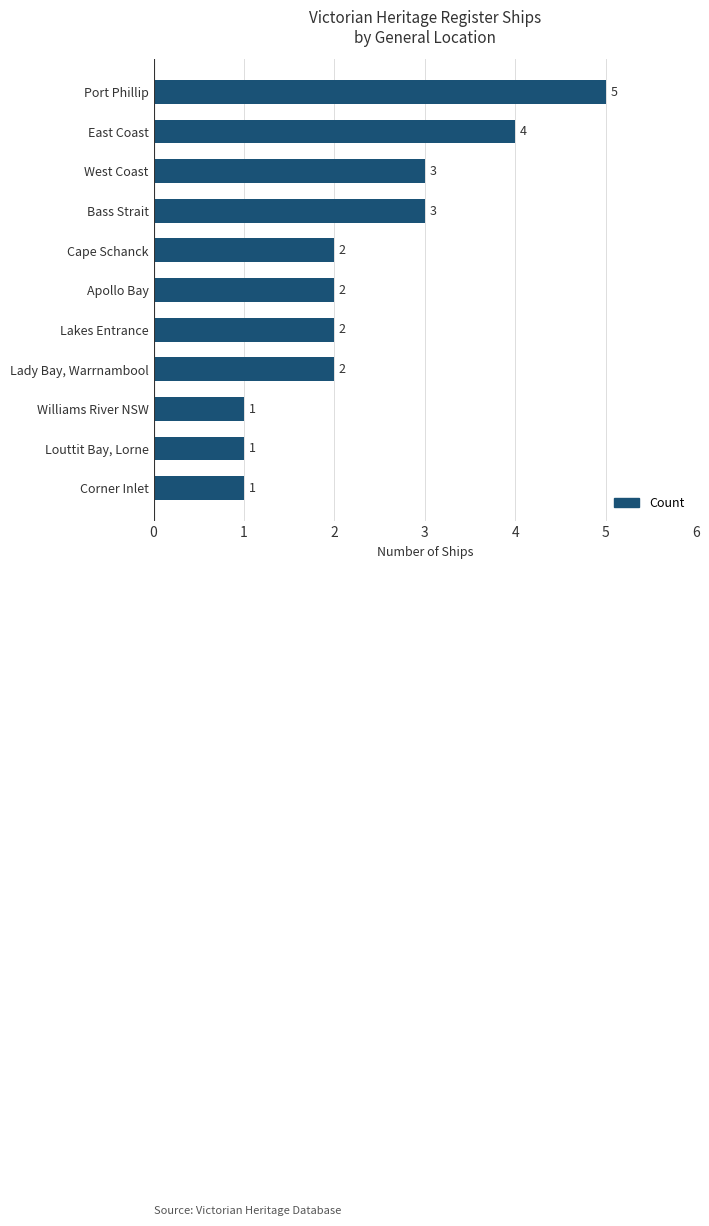

The value at Louttit Bay, Lorne is 1. True or false?

True